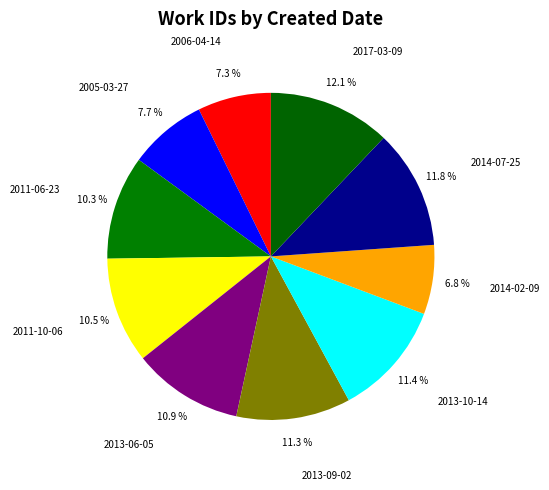

Does 2006-04-14 account for over 50% of the chart?

No